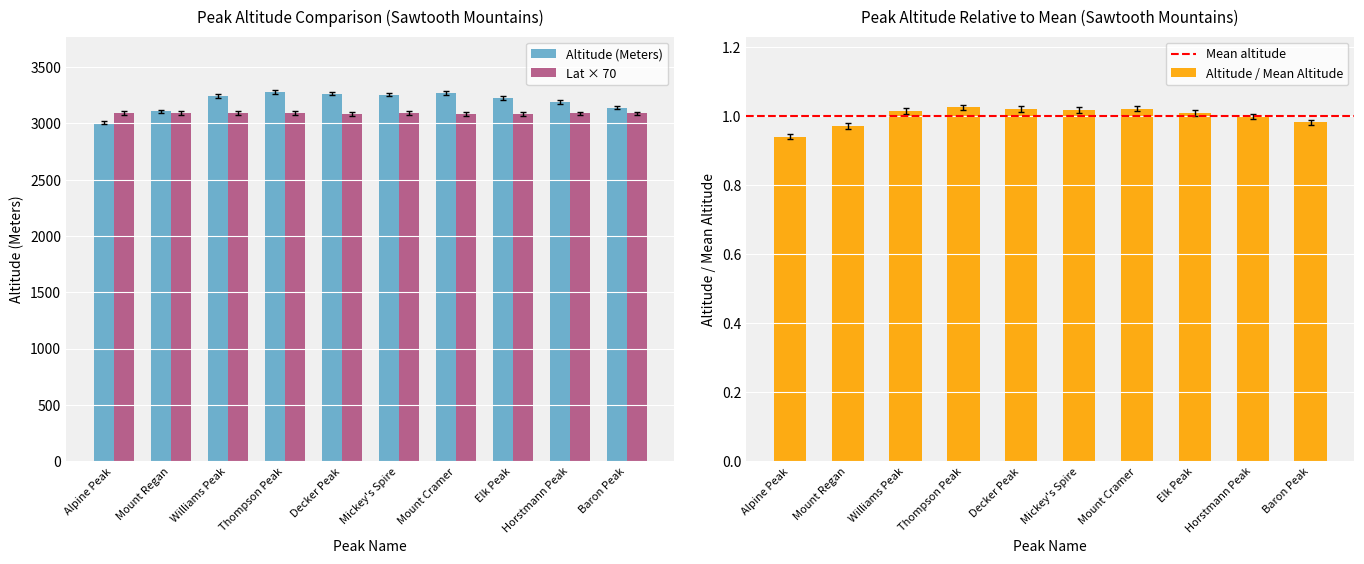

What is the difference between the maximum and minimum values in the Latitude series?

11.2